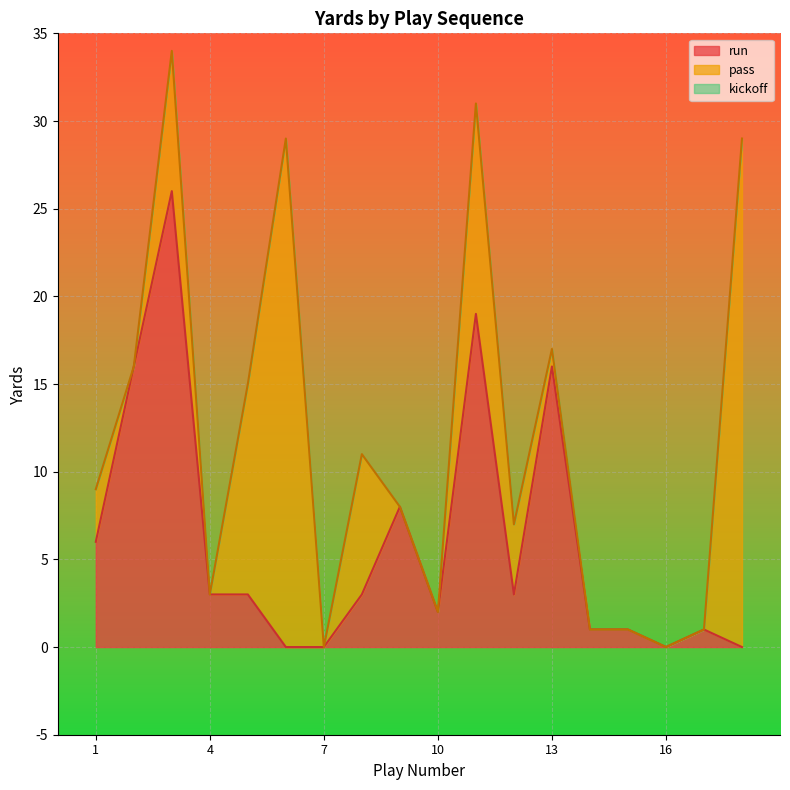

True or false: pass and kickoff cross at least once.

False